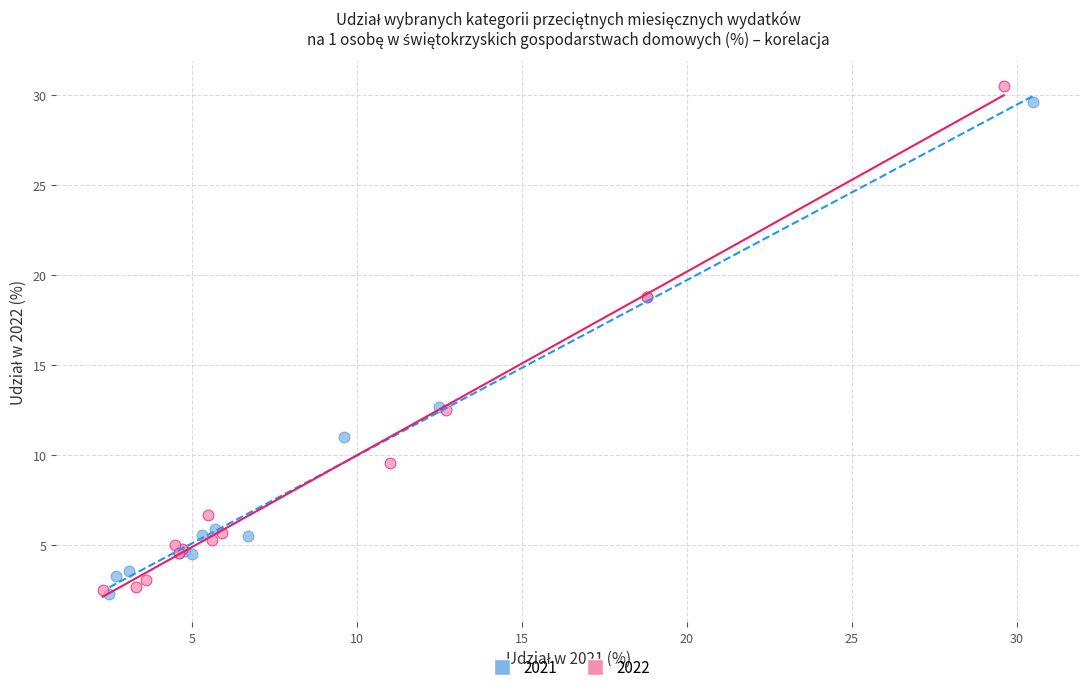

Which series reaches the maximum Y coordinate?

2022